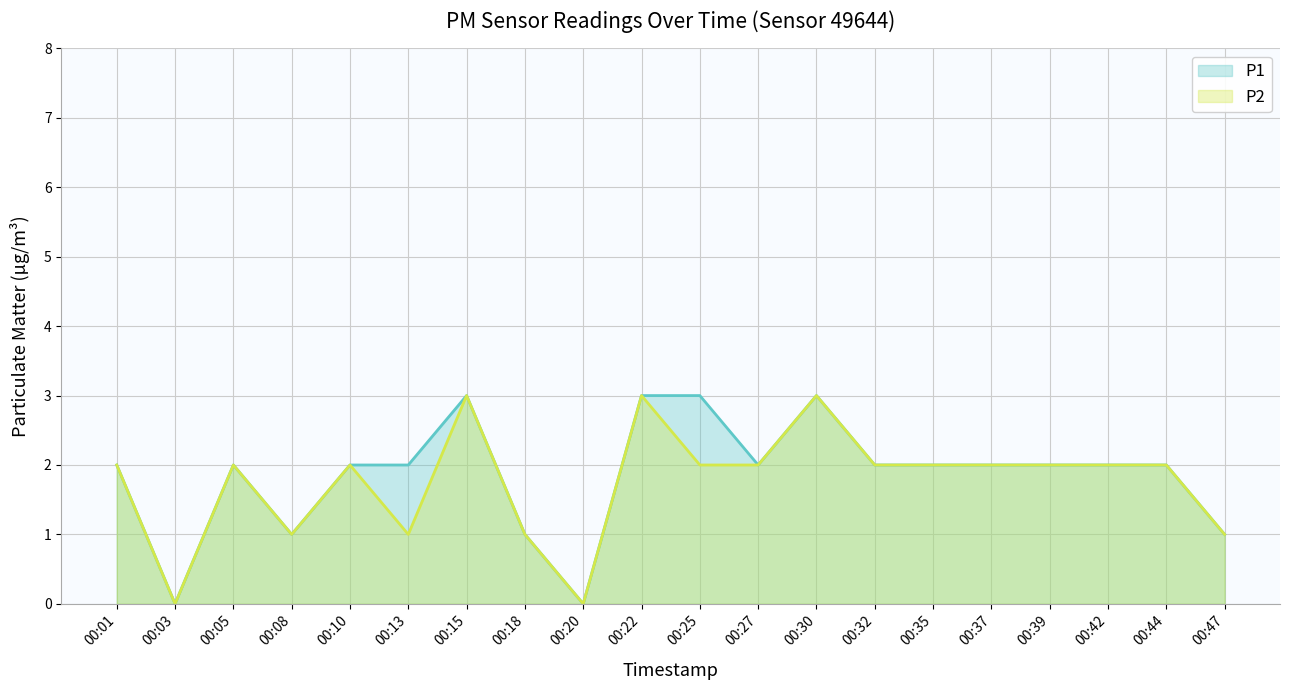

At 00:35, list the series in order from smallest to largest.

P1, P2